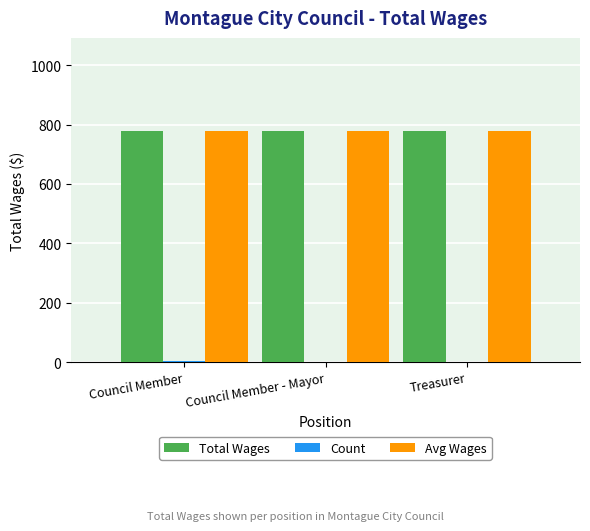

What is the highest value of the Total Wages series?

780